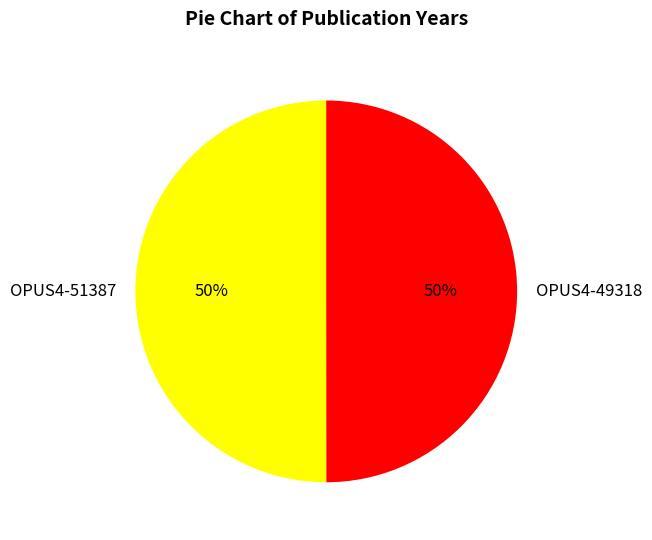

What is the ratio of the value at OPUS4-51387 to the value at OPUS4-49318?

1.0